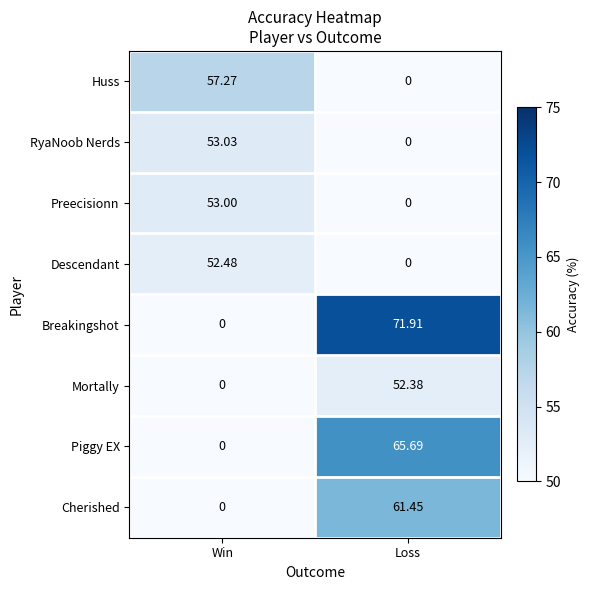

How many data points does each series have?

2